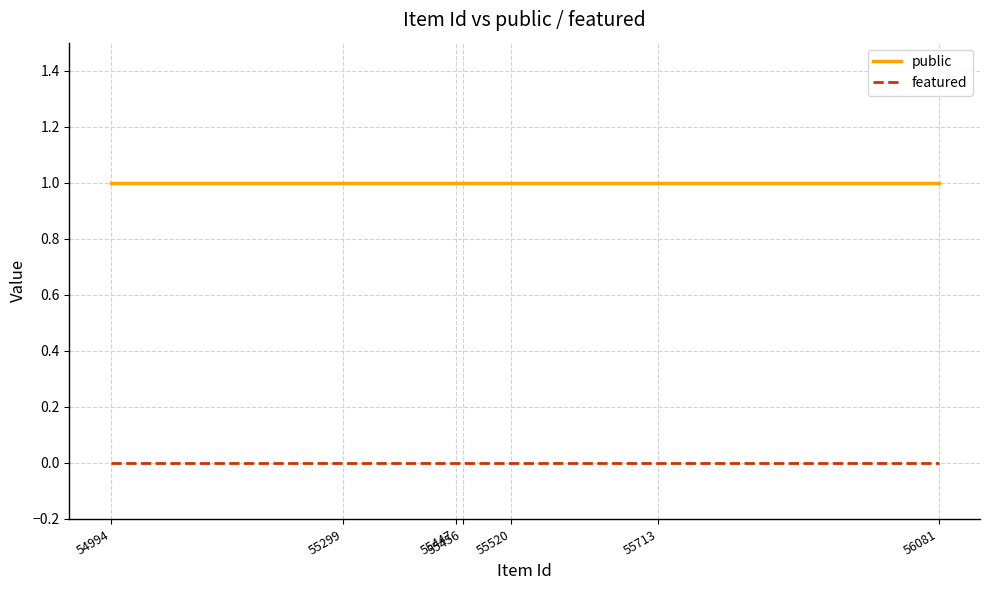

List the series in order of their overall mean, highest first.

public, featured